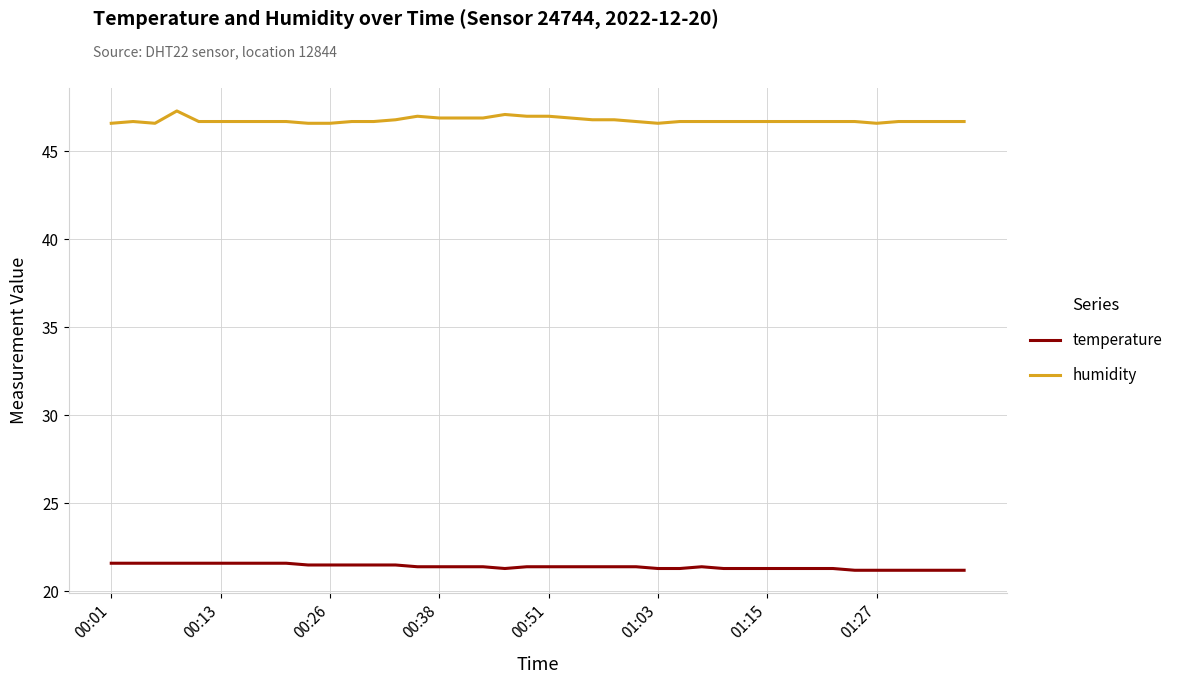

What is the difference between the second highest and minimum values in the temperature series?

0.4